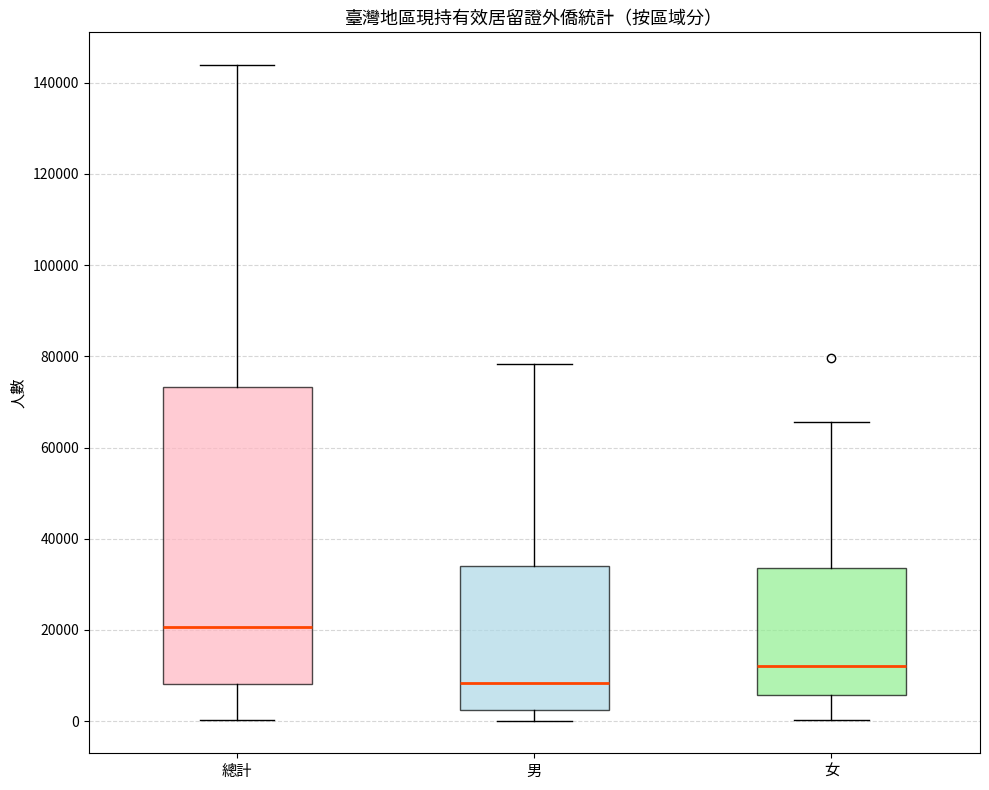

Which box's median line is the lowest?

男